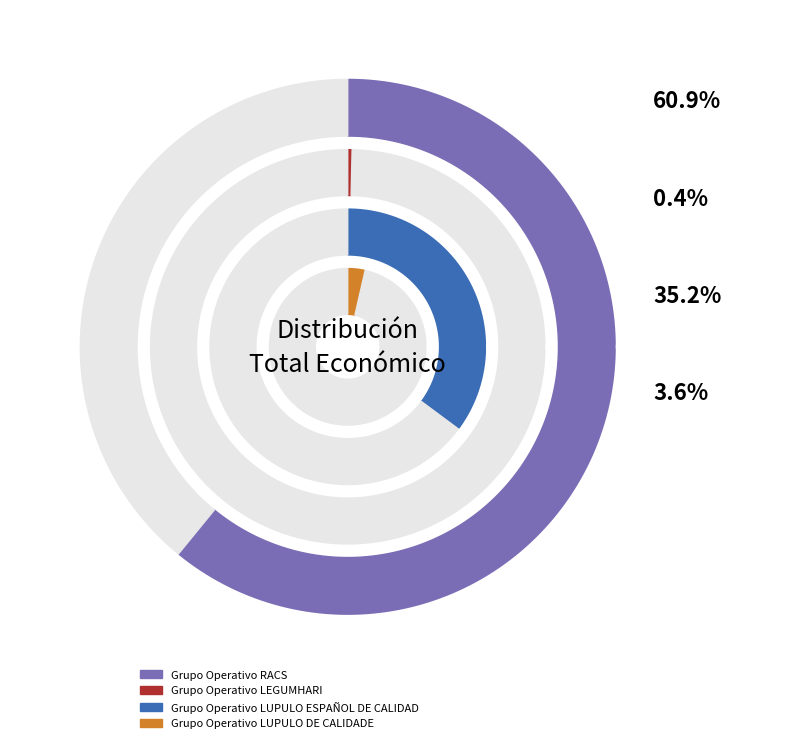

How many slices are in this pie chart?

4